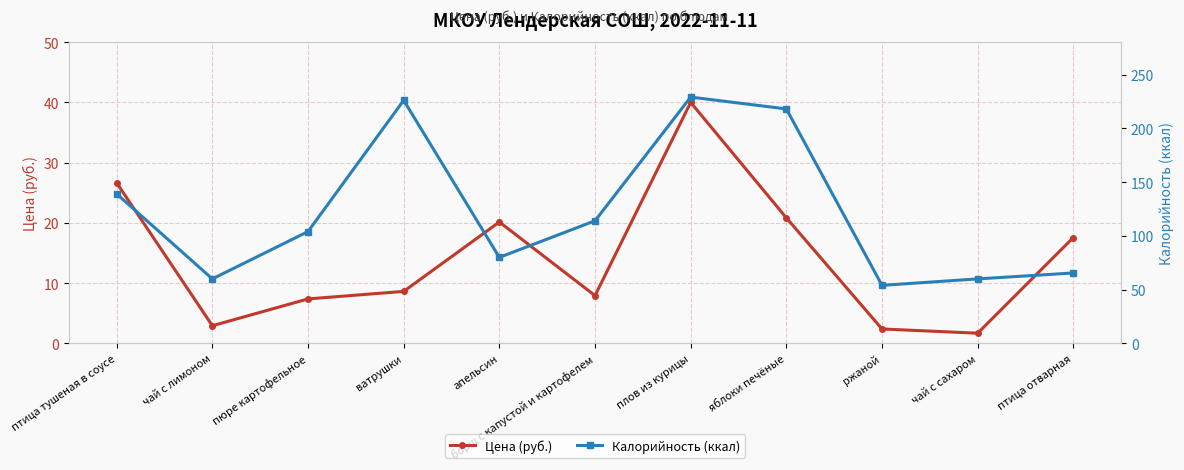

How many values in the Цена (руб.) series exceed 8?

6